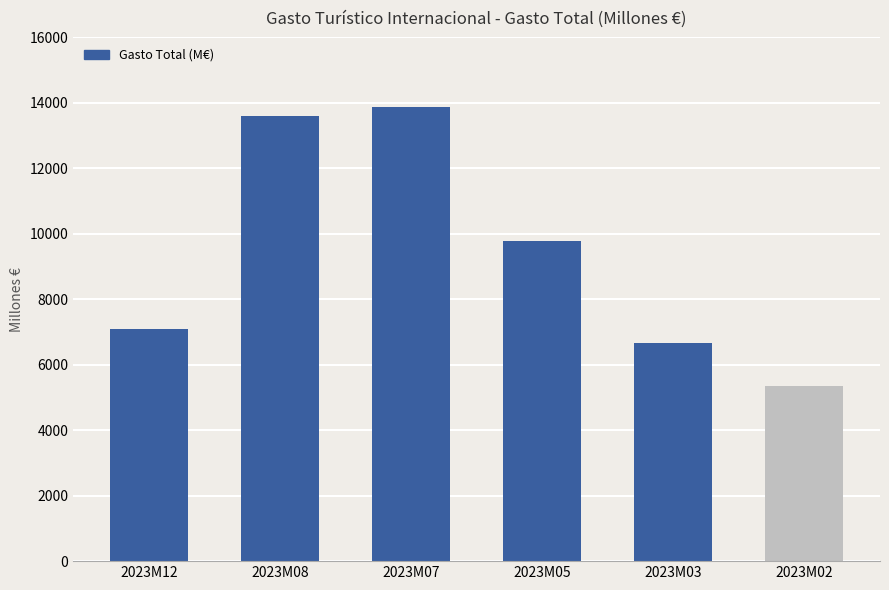

What is the difference between the maximum and second lowest values?

7212.8